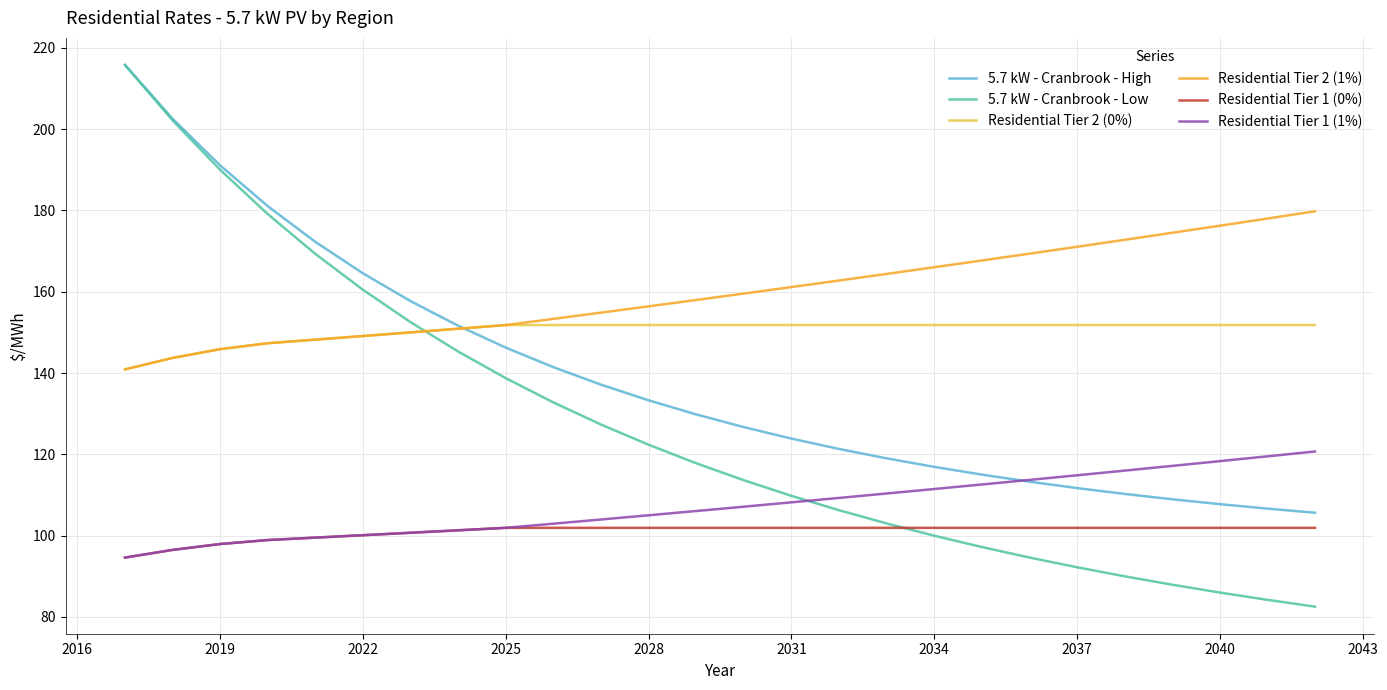

True or false: Residential Tier 1 (0%) and Residential Tier 2 (1%) intersect in this chart.

False